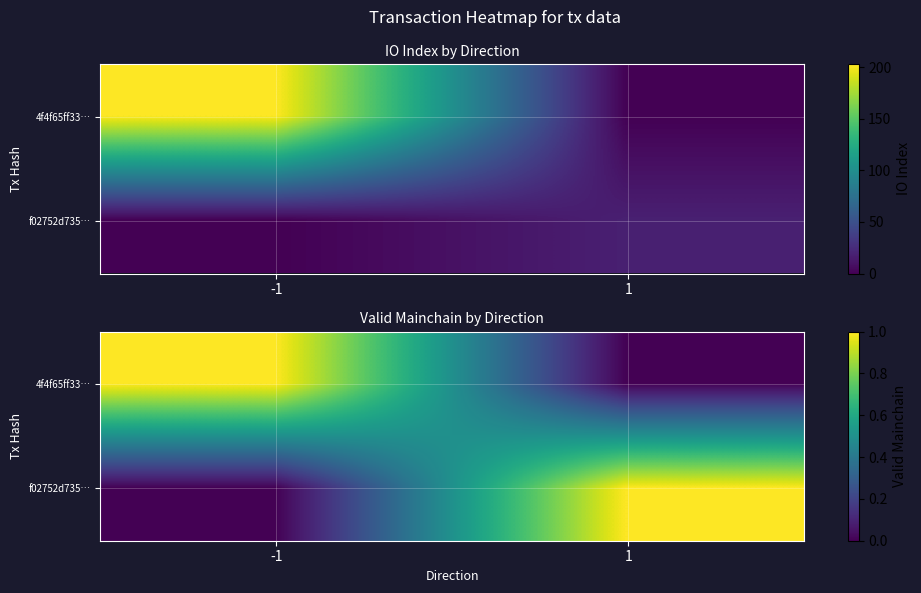

At which label is 4f4f65ff33… closest to 0?

1